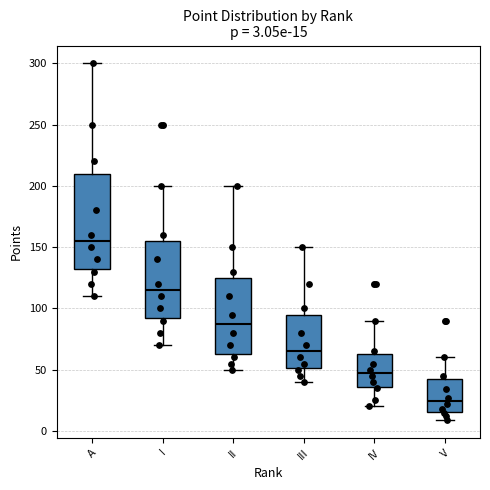

Which box has the highest median line?

A